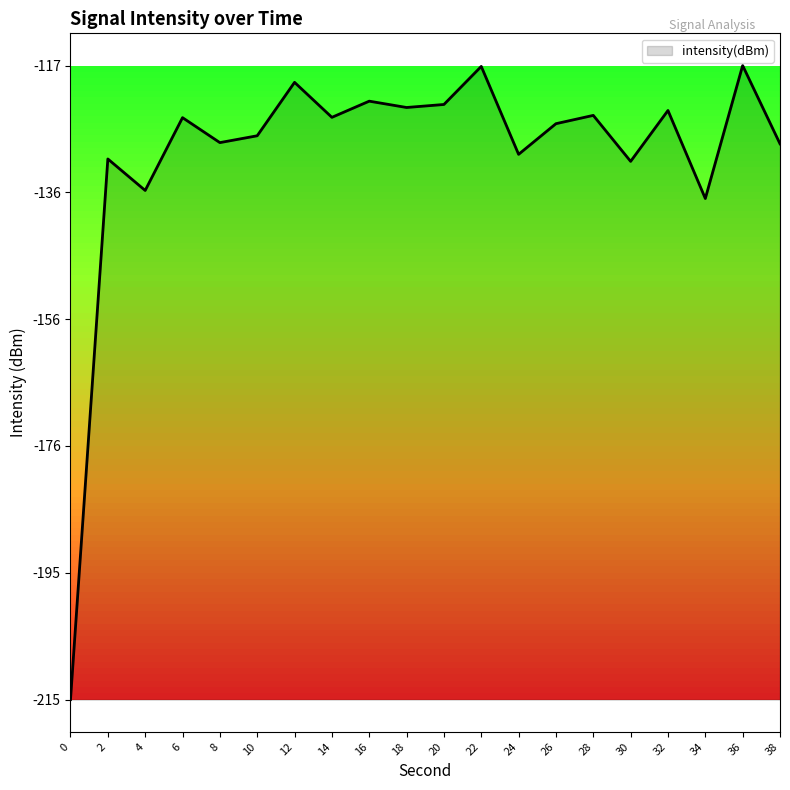

What is the smallest value displayed?

-215.1